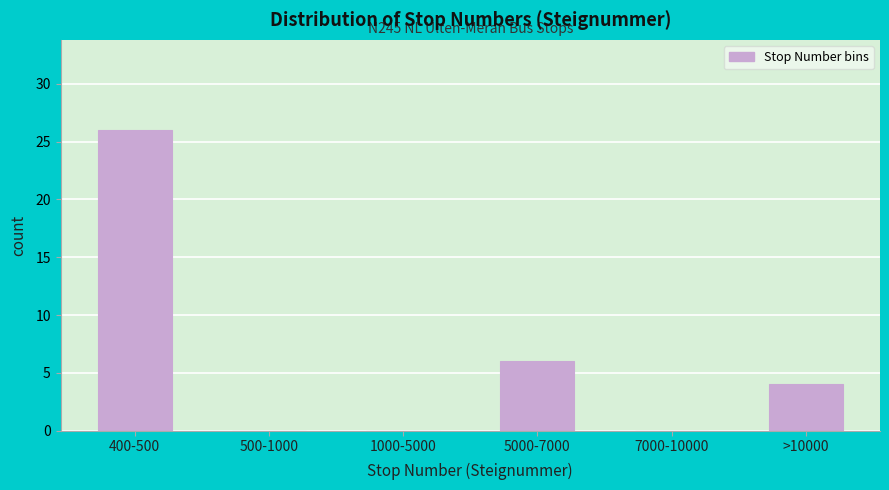

Reading left to right, what are all the values shown in this chart?

400-500=26	500-1000=0	1000-5000=0	5000-7000=6	7000-10000=0	>10000=4